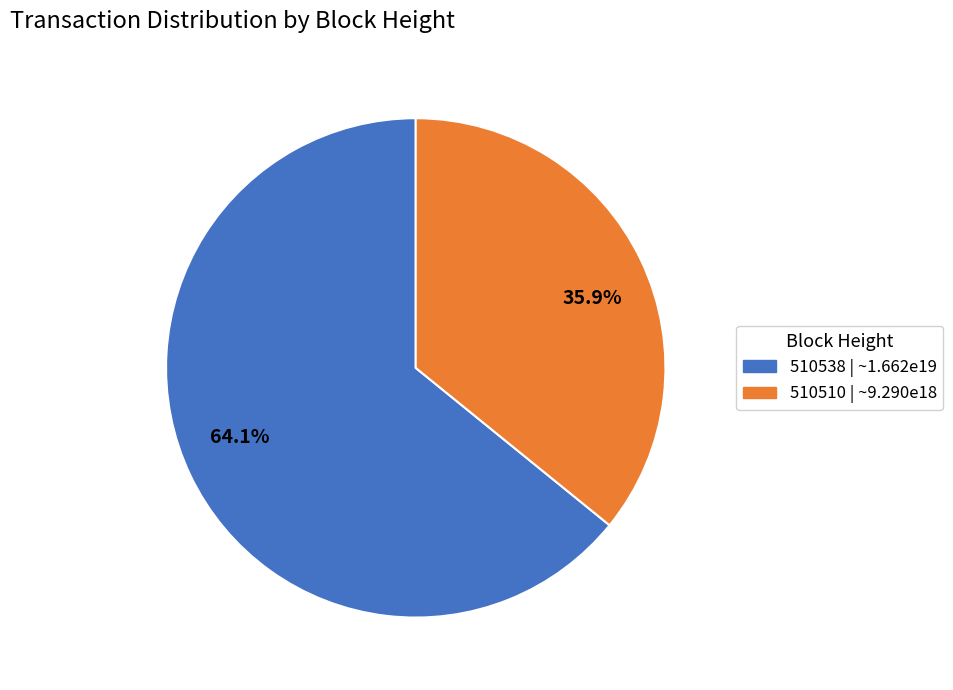

Between 510510 and 510538, which is larger?

510538